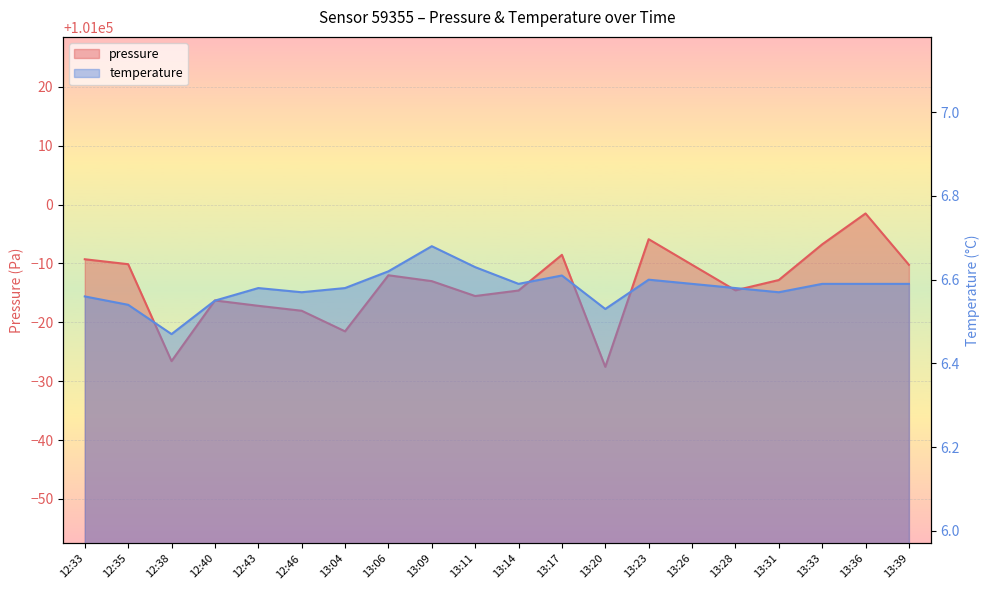

Count the temperature values in the range 6 to 7.

20